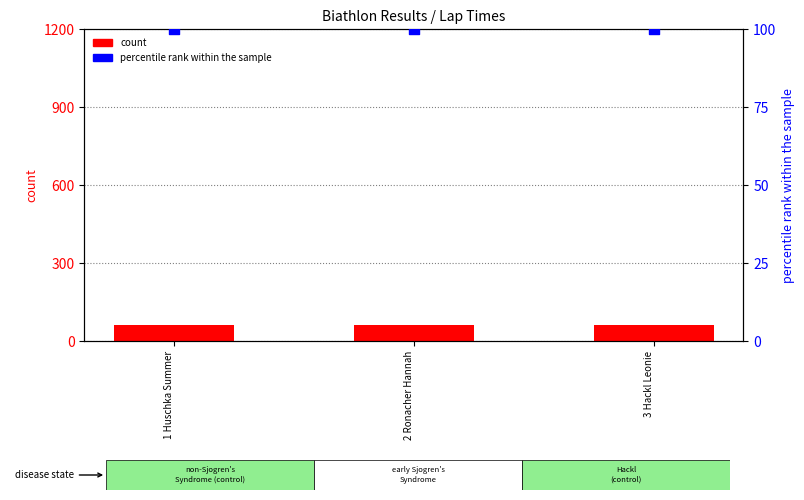

Which series has the largest total across all categories?

percentile rank within the sample